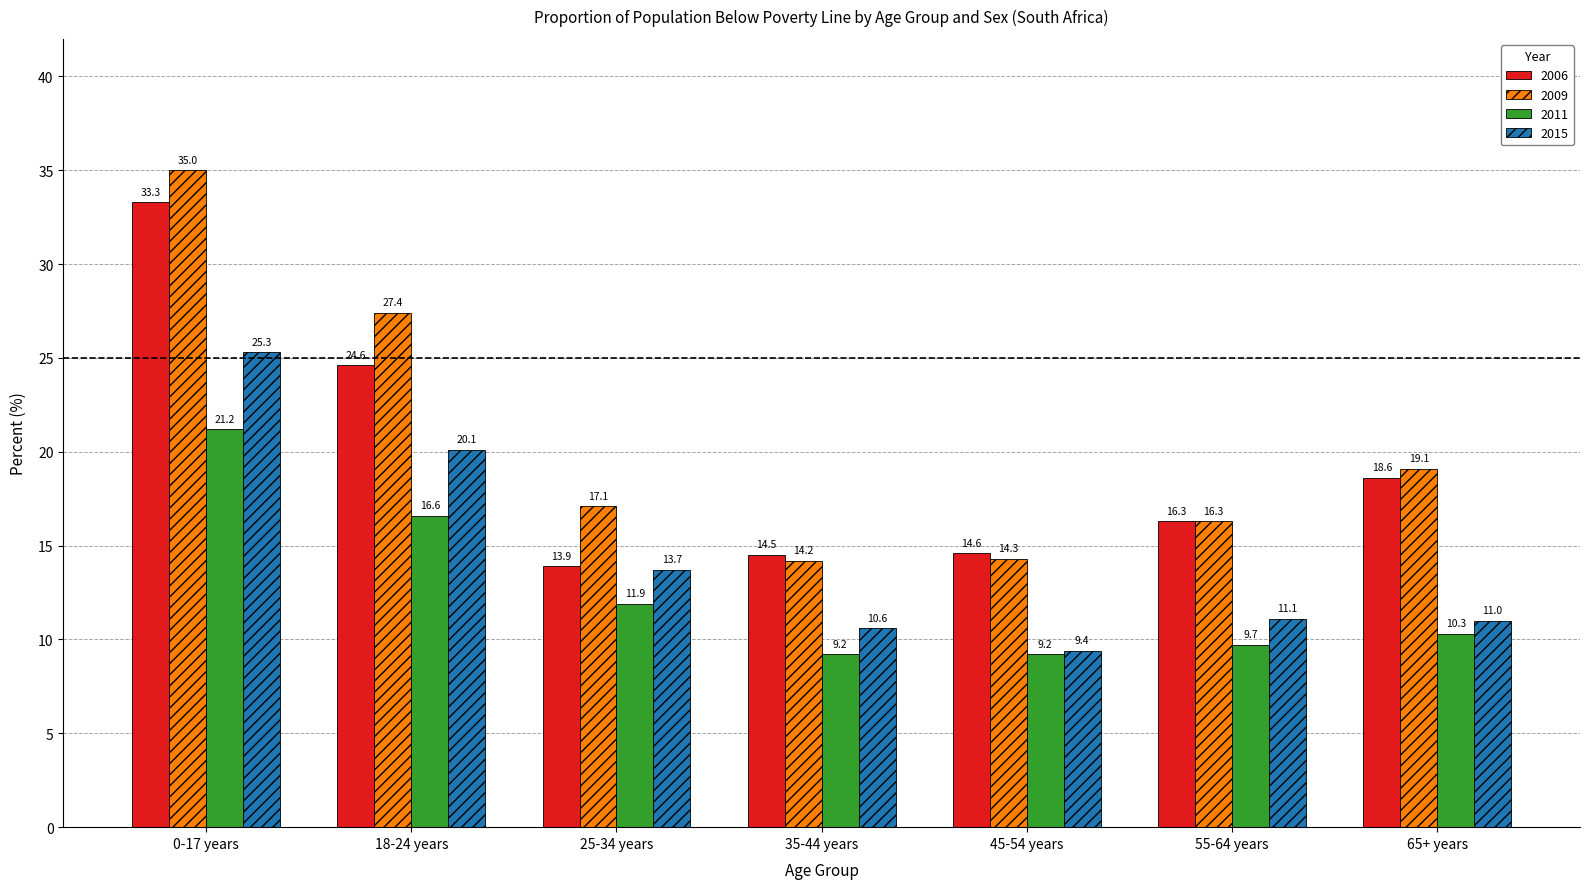

At which label does 2009 first exceed 17?

0-17 years